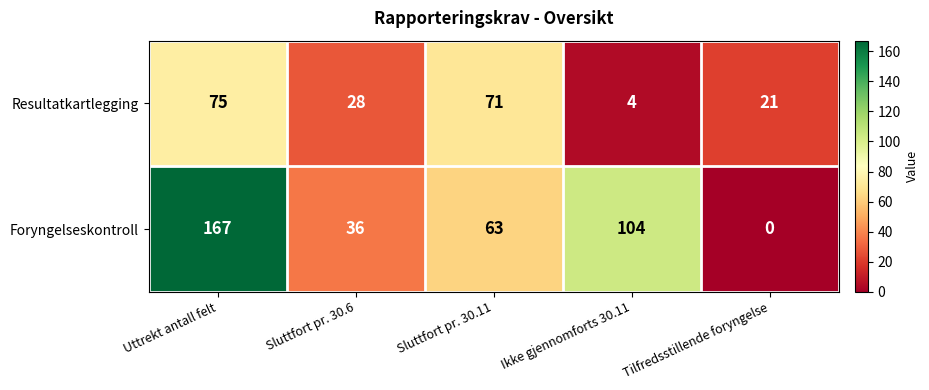

Is it true that Foryngelseskontroll equals 63 at Sluttfort pr. 30.11?

True